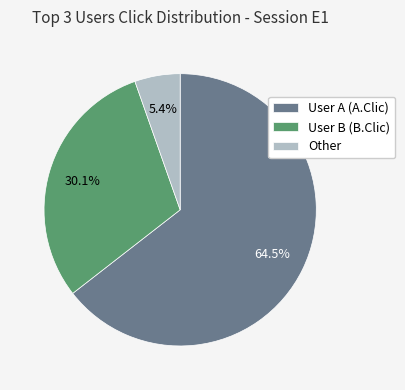

Rank the categories by value from lowest to highest.

Other, User B (B.Clic), User A (A.Clic)